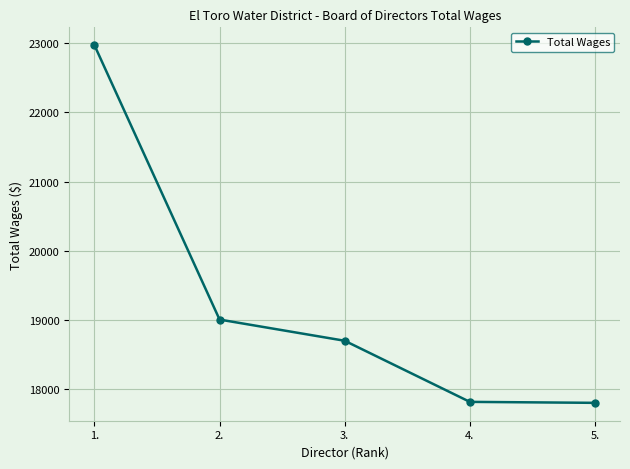

What is the maximum value shown in the chart?

22968